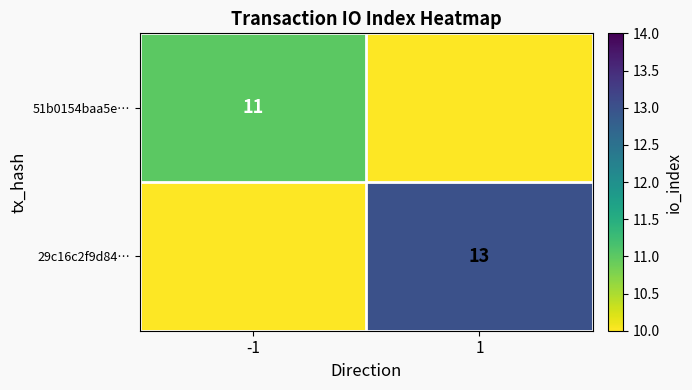

Between -1 and 1, which is larger?

-1